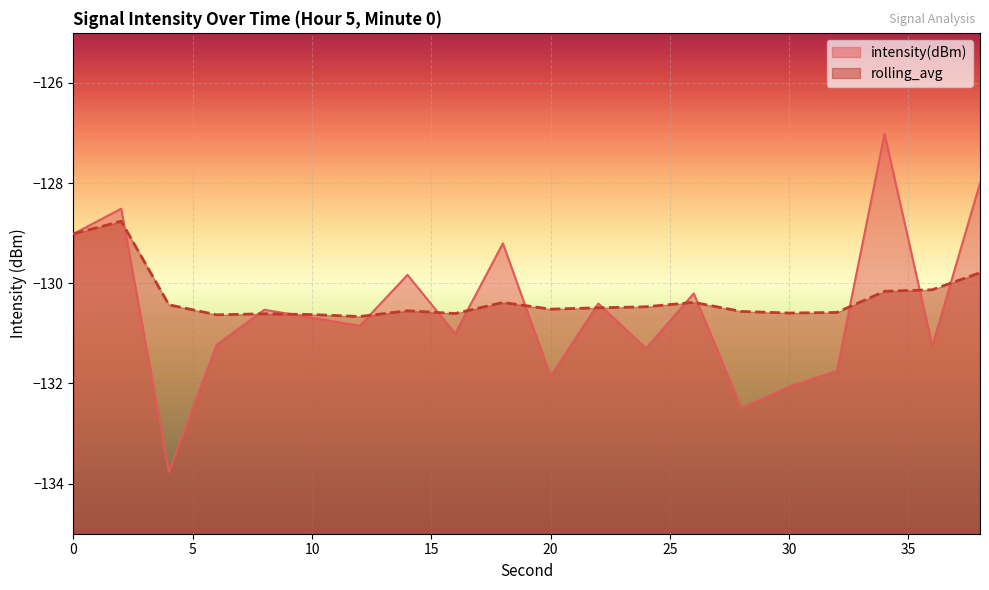

The intensity(dBm) series shows -131.7 at 32. True or false?

True